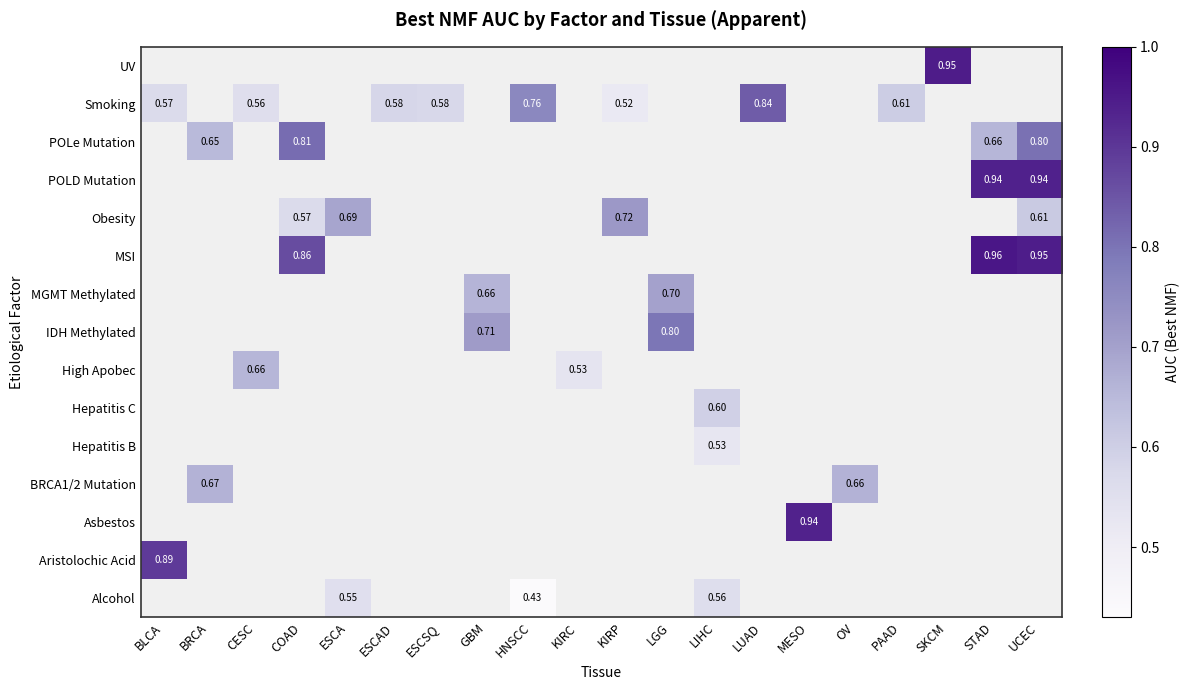

At which category does the chart reach its peak across all series?

STAD